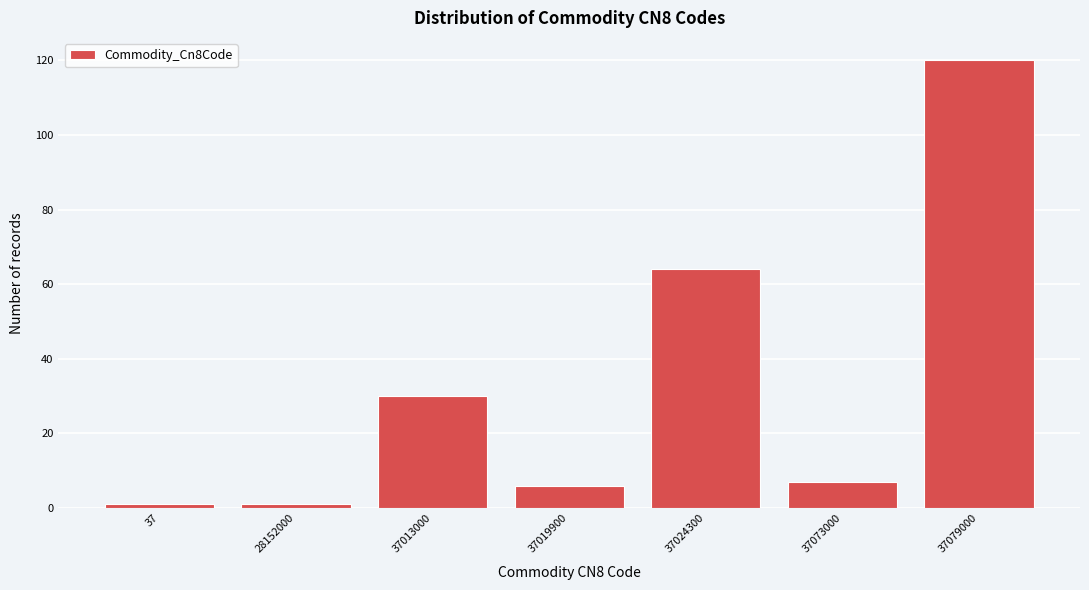

Reading left to right, what are all the values shown in this chart?

37=1	28152000=1	37013000=30	37019900=6	37024300=64	37073000=7	37079000=120